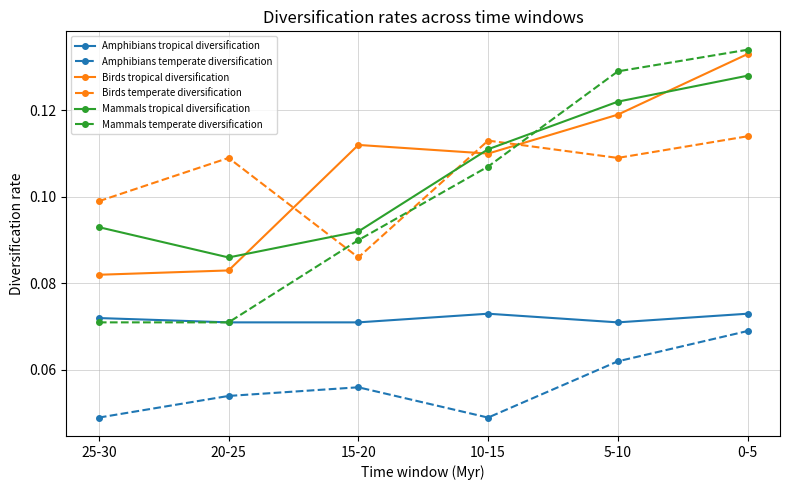

How many series are shown in this chart?

6